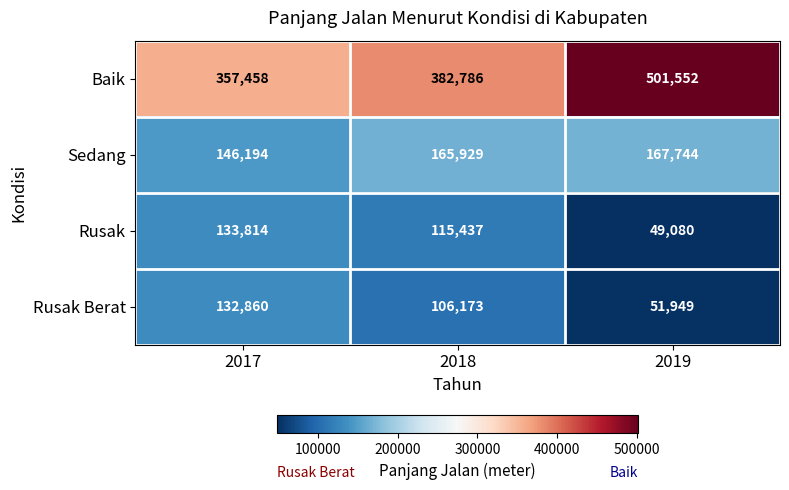

At which label does Rusak reach its peak?

2017